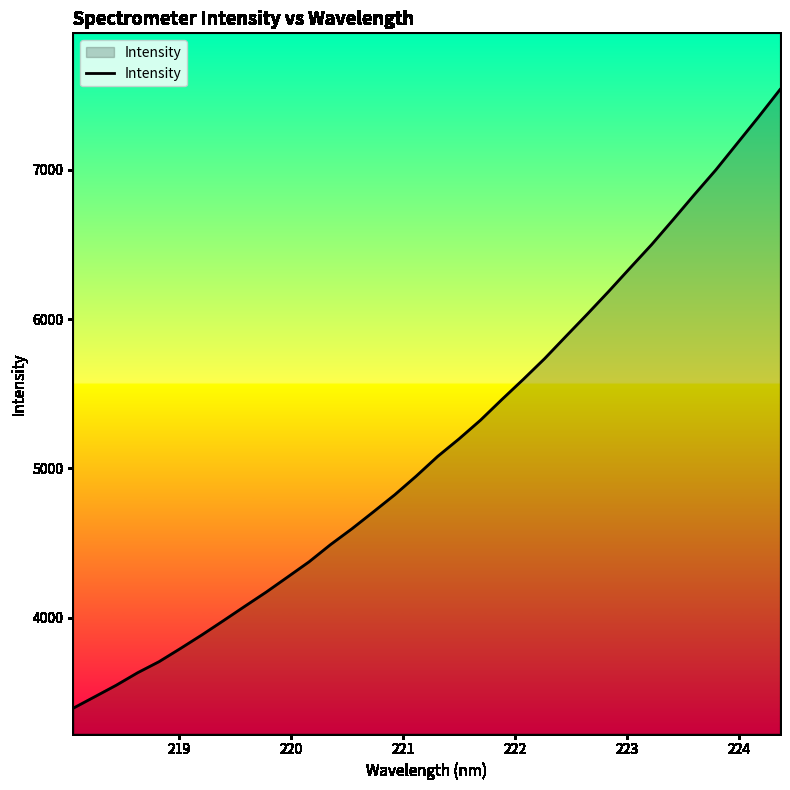

What is the difference between the maximum and minimum values?

4145.8